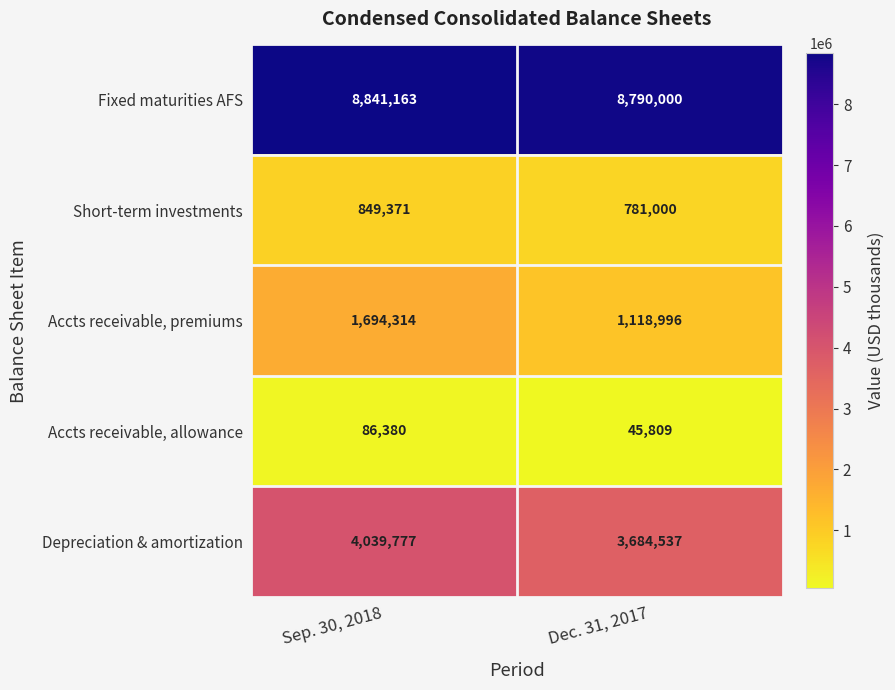

The value of Depreciation & amortization at Sep. 30, 2018 is 4039777. True or false?

True